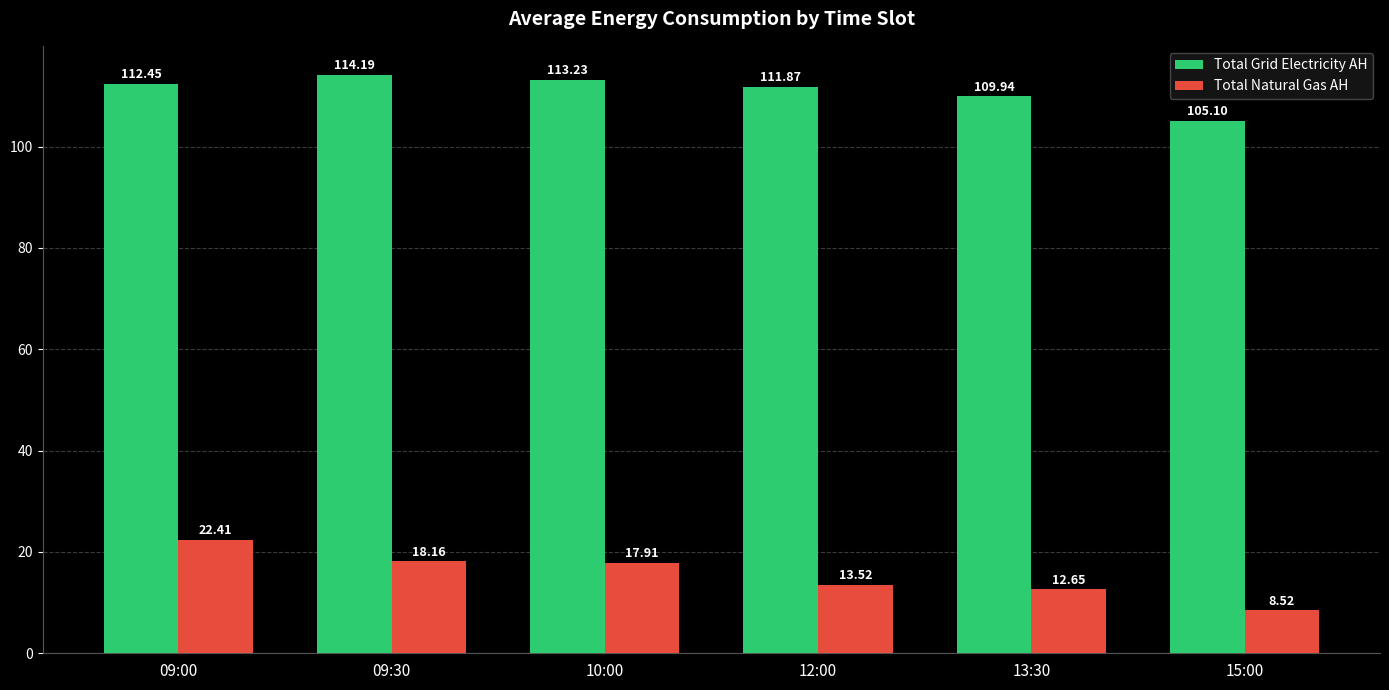

What is the total value across all series at 13:30?

122.6